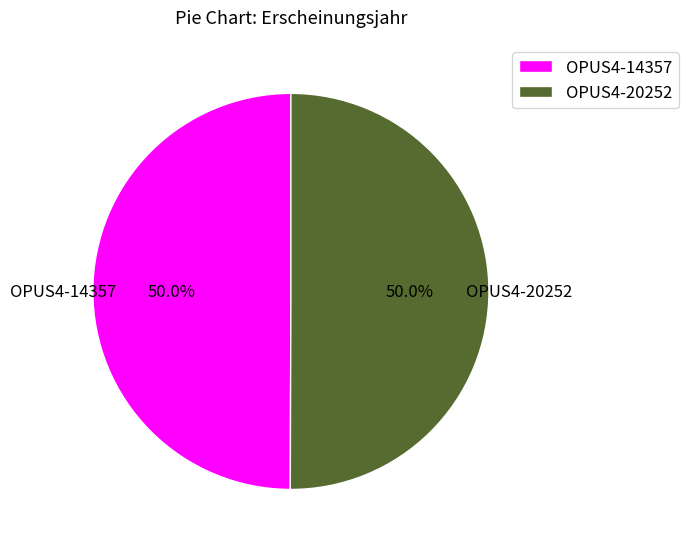

Is the sum of OPUS4-20252 and OPUS4-14357 greater than half?

Yes